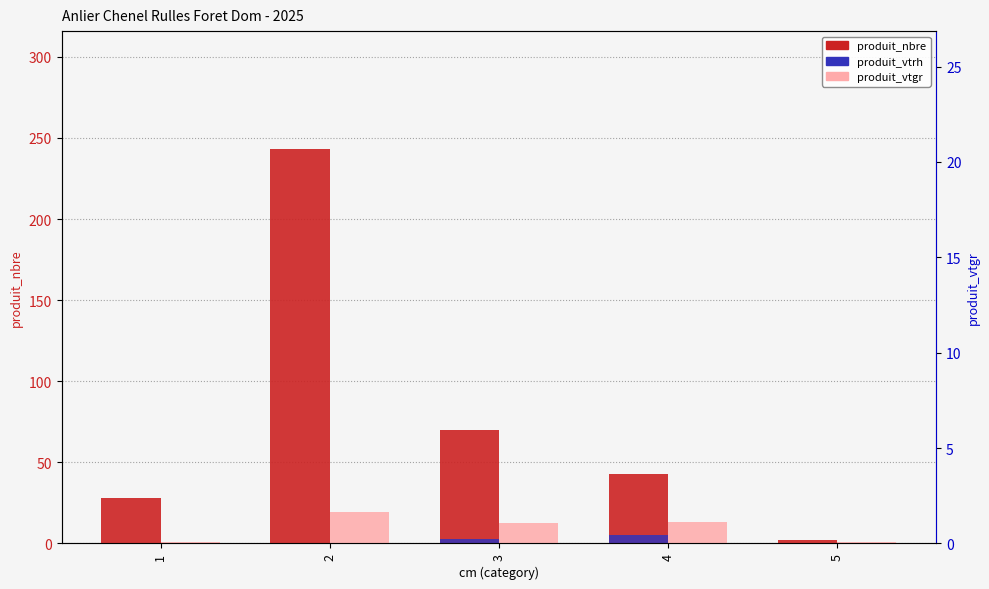

What value does the produit_nbre series have at 4?

43.0